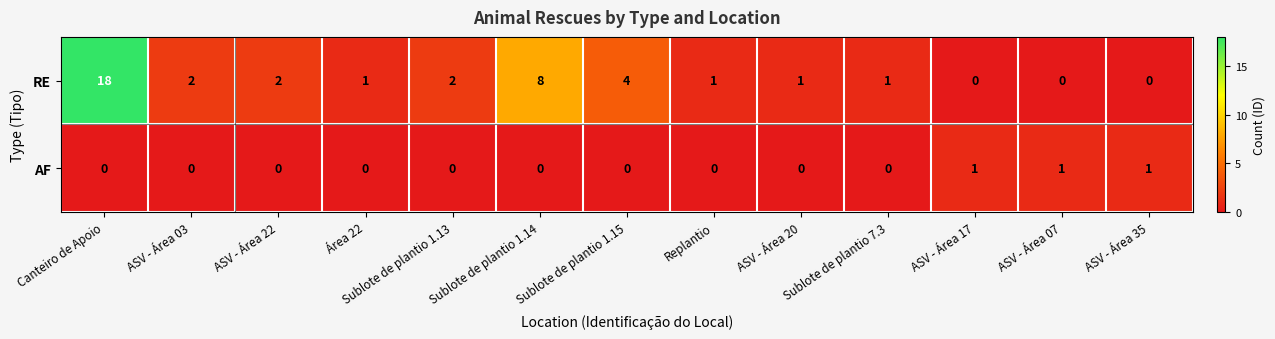

The AF series shows 0 at ASV - Área 22. True or false?

True